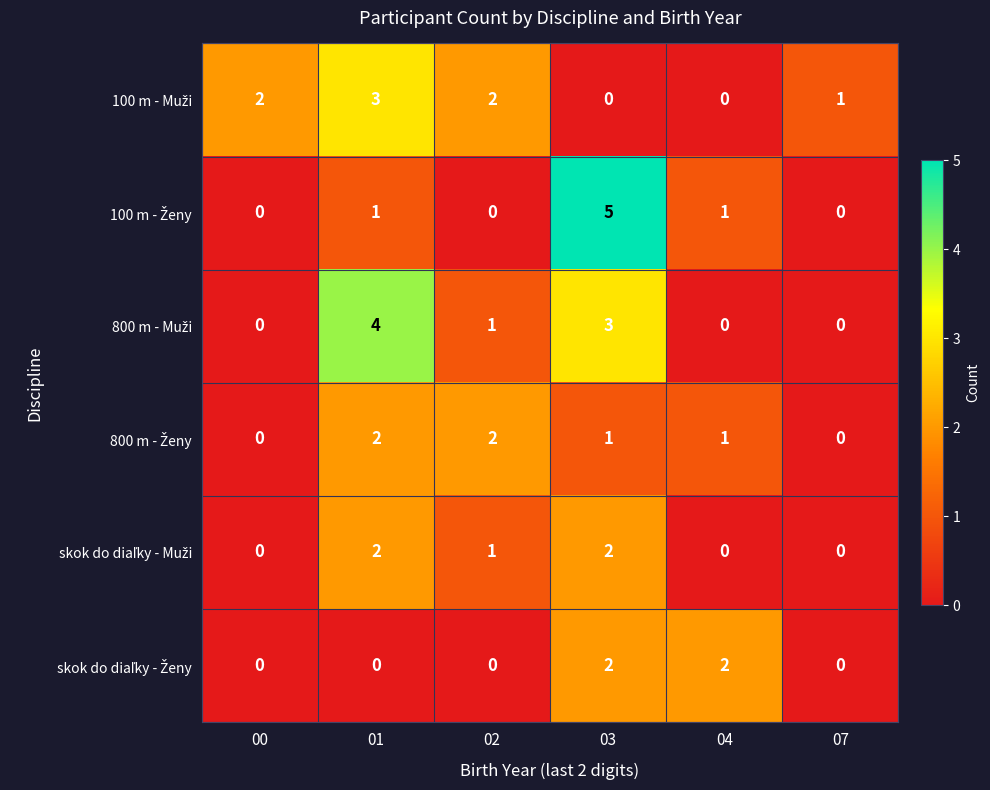

At which category is the sum across all series the highest?

03